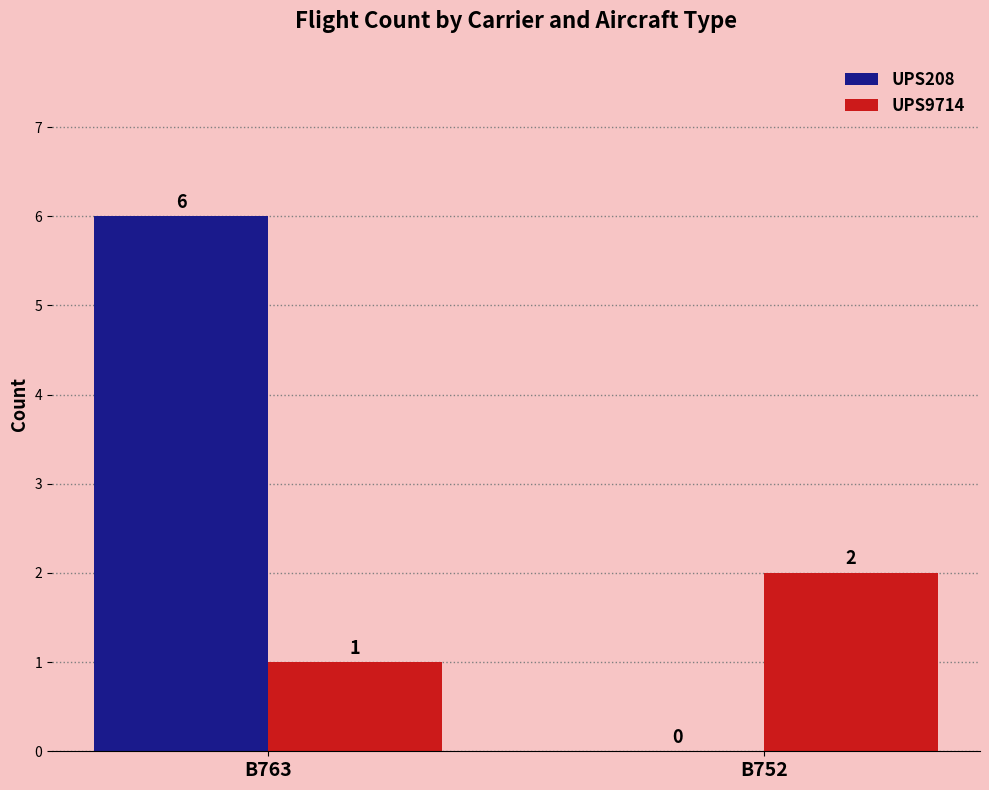

How many series are shown in this chart?

2